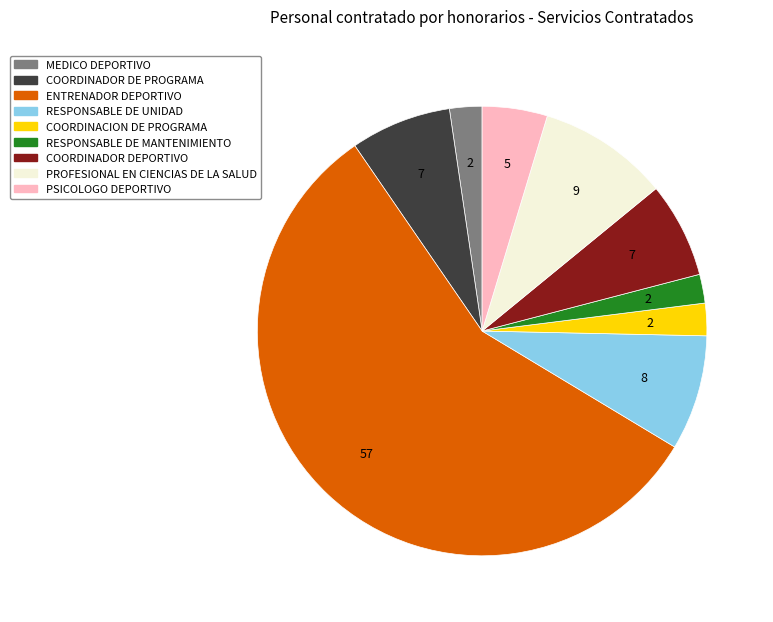

What is the largest slice in the pie chart?

ENTRENADOR DEPORTIVO